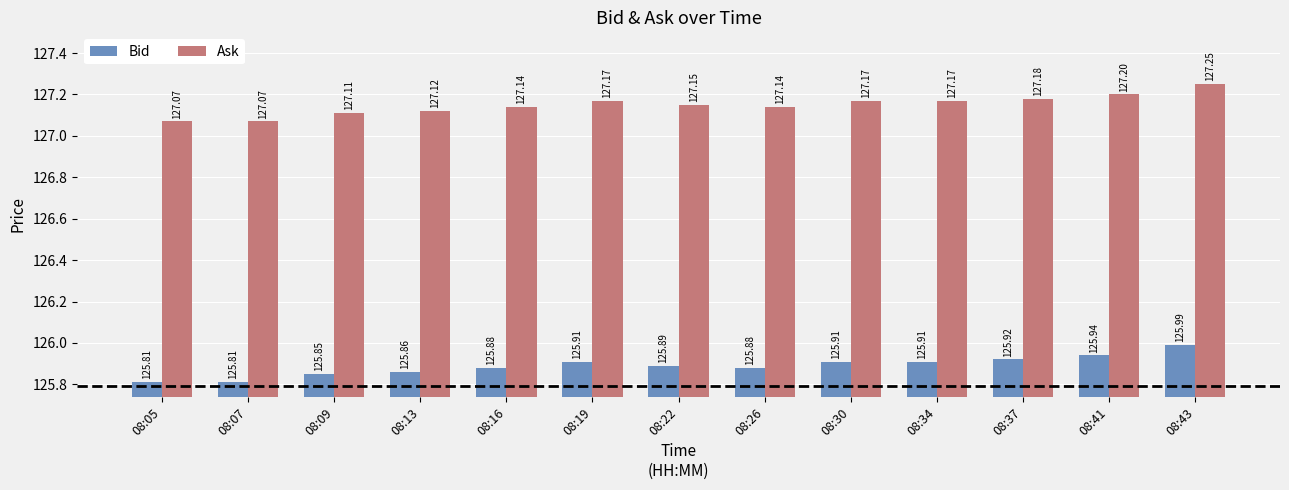

What is the spread (max minus min) of values at 08:16?

1.3